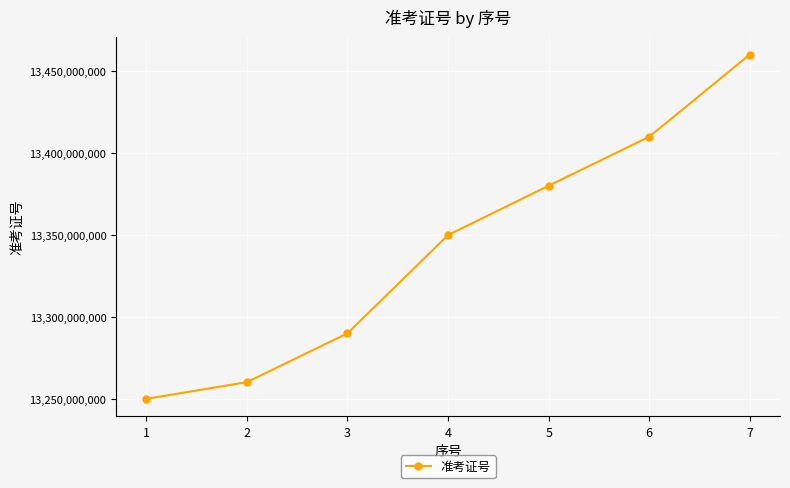

What value does the data have at 6?

13410103834